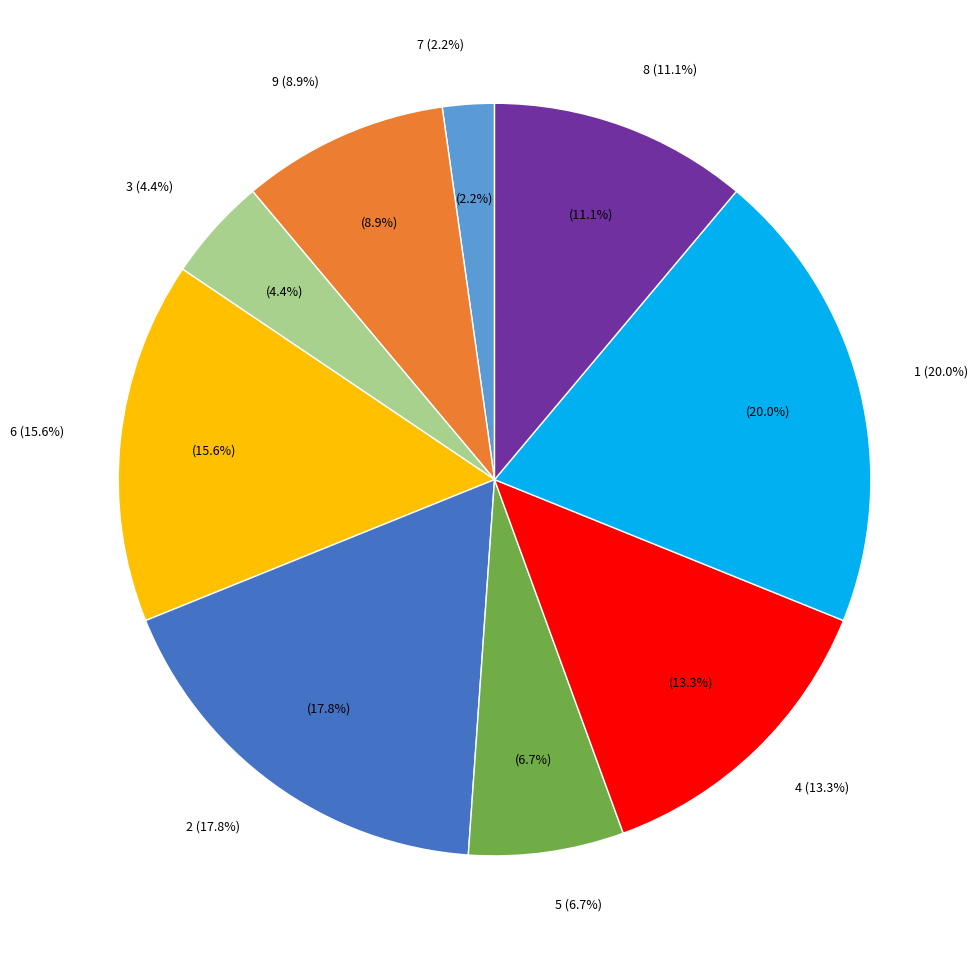

To the nearest percent, what percentage of the pie is col_1=4?

13%